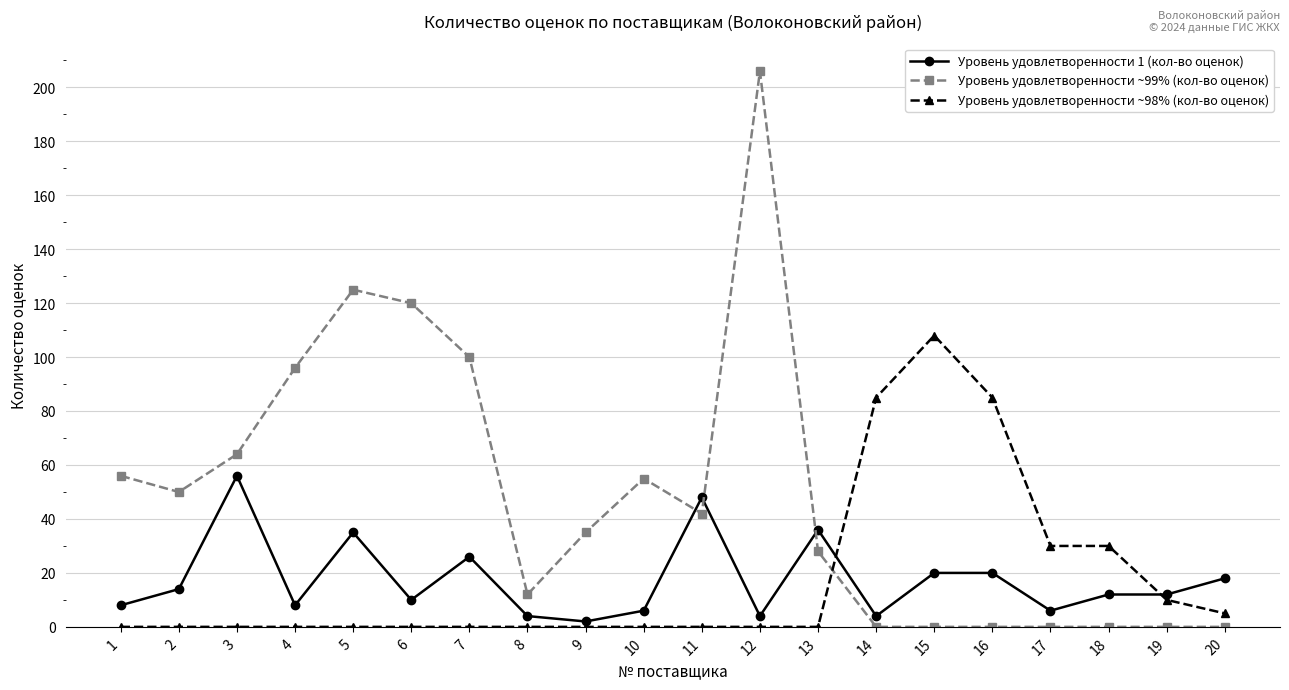

At which category is the sum across all series the highest?

12